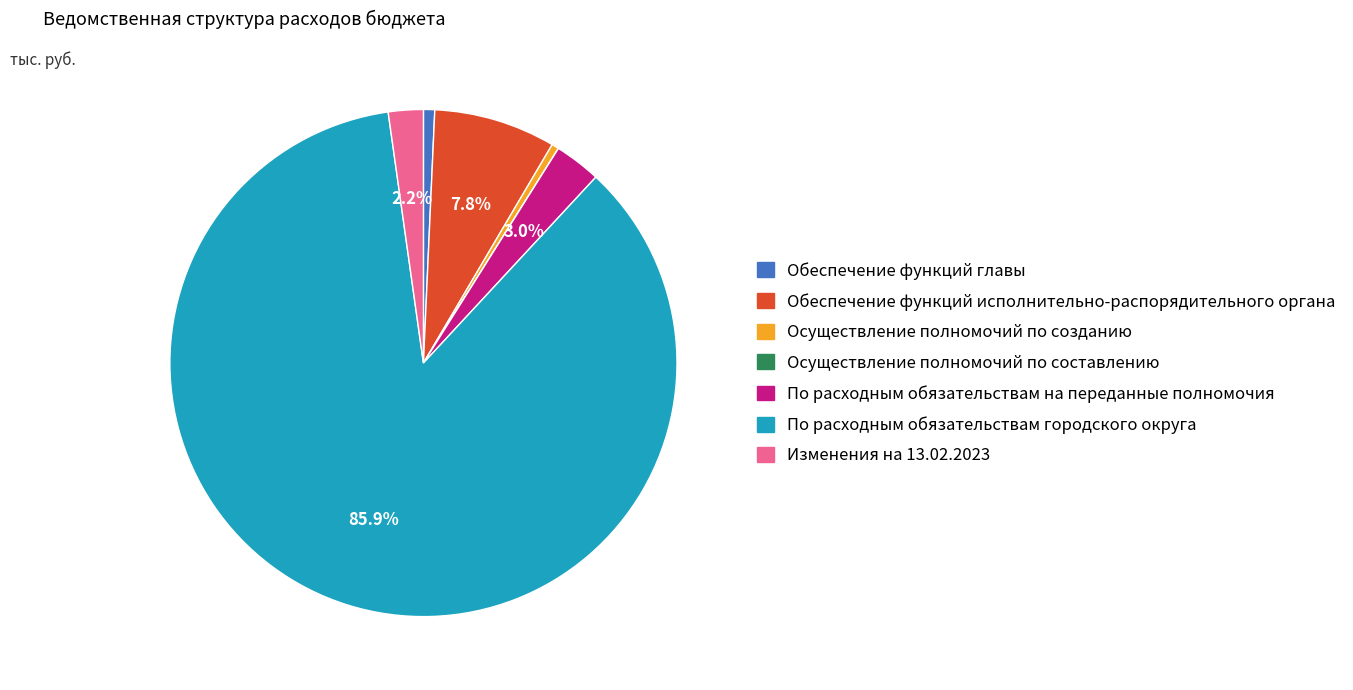

Do По расходным обязательствам городского округа and Обеспечение функций главы together represent more than half of the pie?

Yes